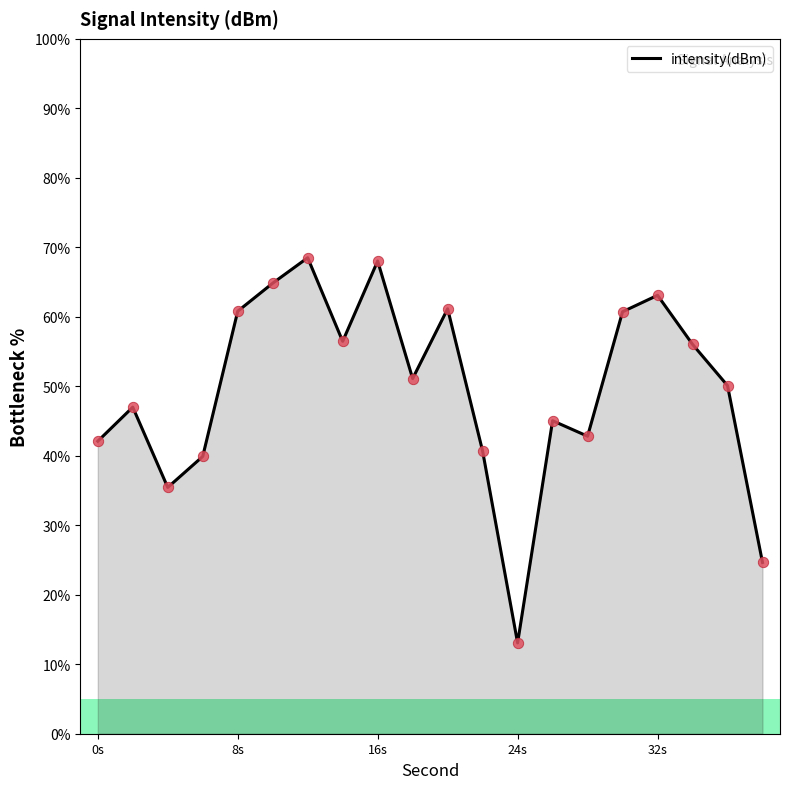

What is the difference between the maximum and minimum values?

55.4